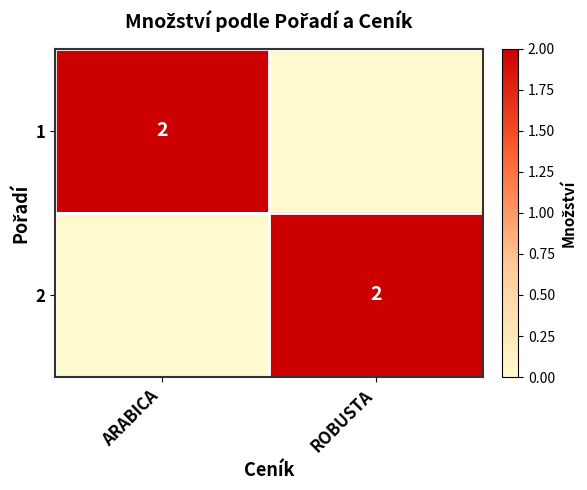

The 1 series shows 2 at ARABICA. True or false?

True